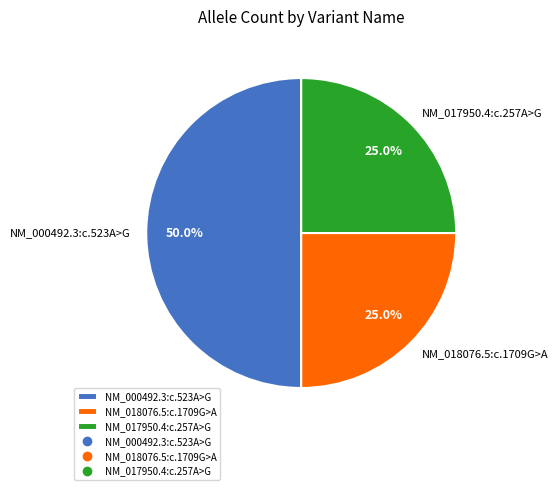

To the nearest percent, what portion does NM_018076.5:c.1709G>A represent?

25%